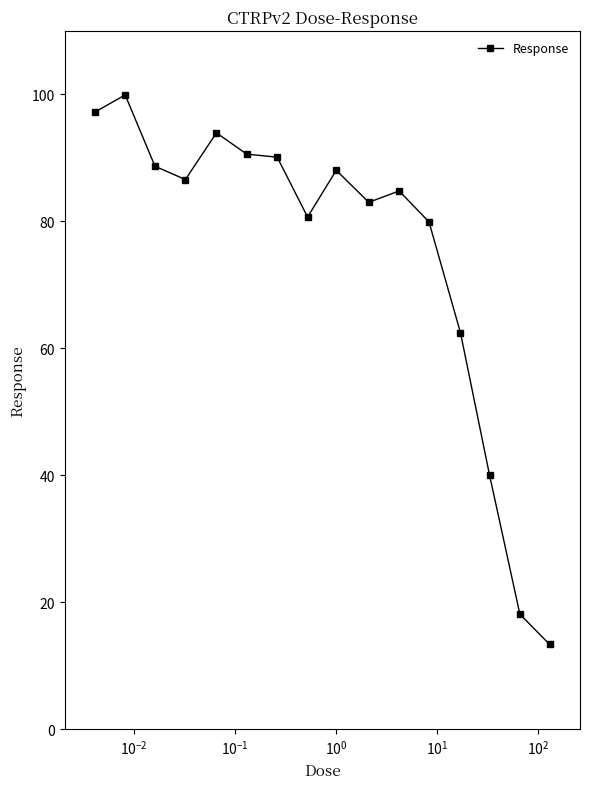

What is the value of the 10th point from the left?

83.0